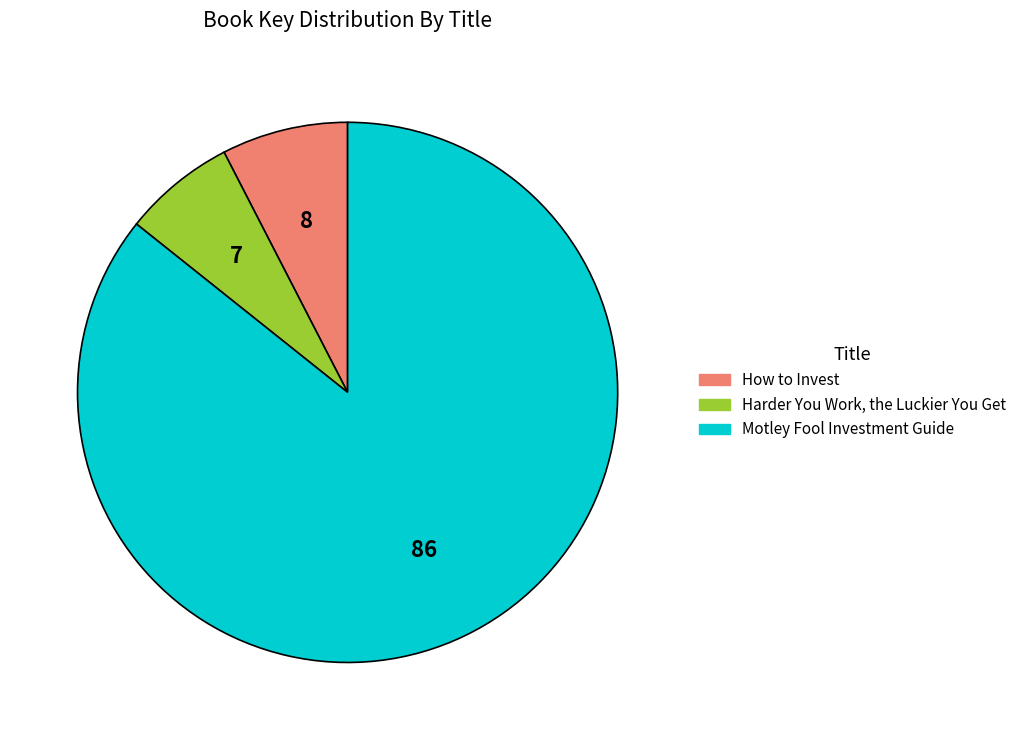

Does any single category account for the majority?

Yes